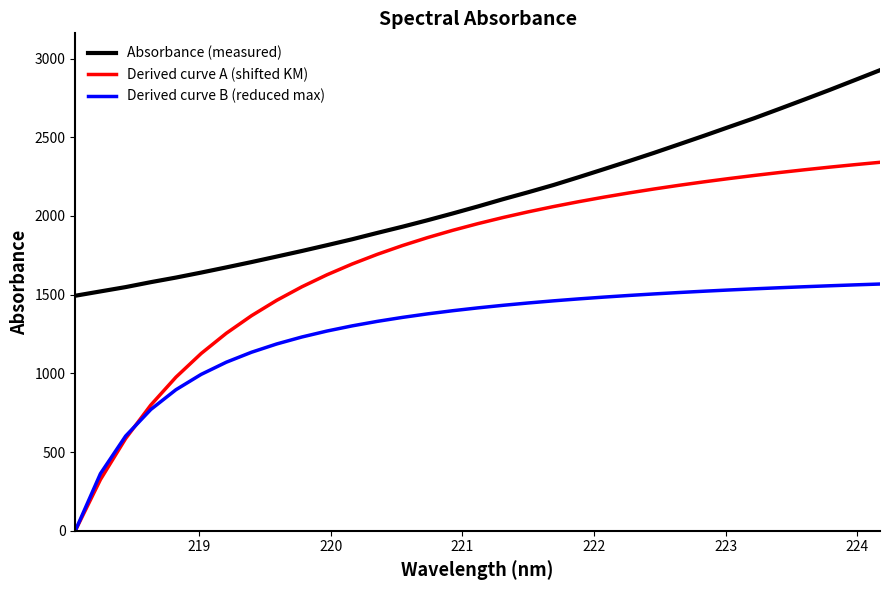

Which series has the widest spread of values?

Derived curve A (shifted KM)